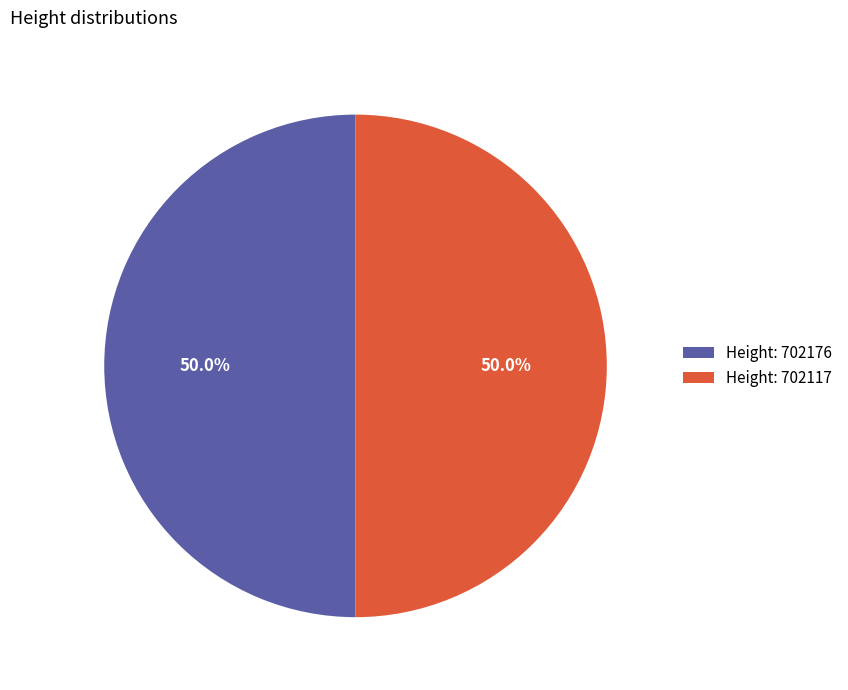

How many slices are in this pie chart?

2